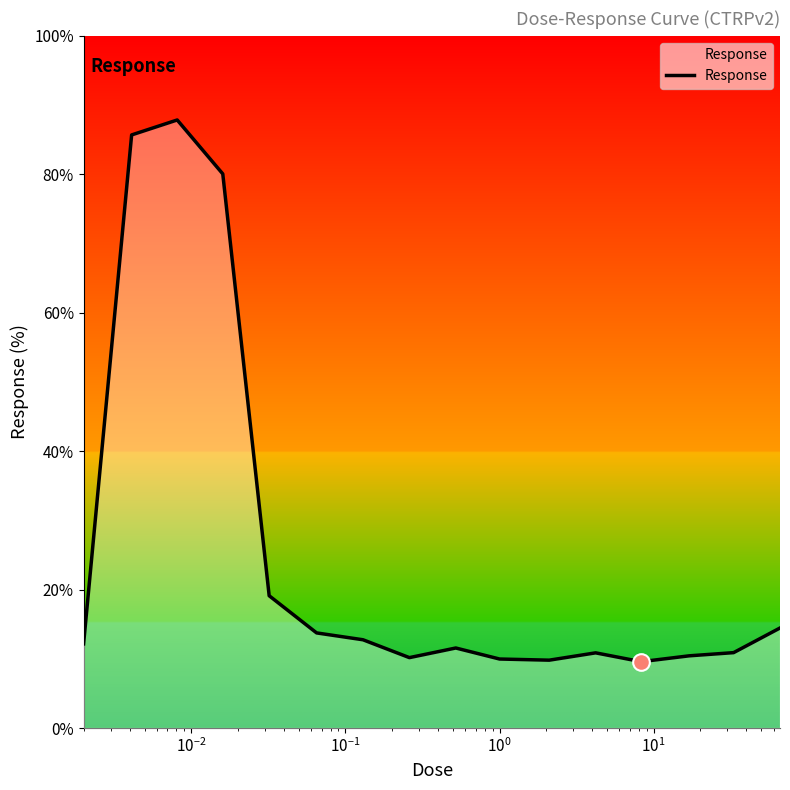

What is the difference between the maximum and minimum values?

78.3